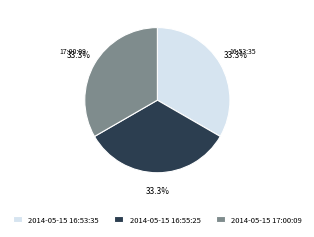

Approximately how many times larger is the value at 2014-05-15 17:00:09 compared to 2014-05-15 16:55:25?

1.0